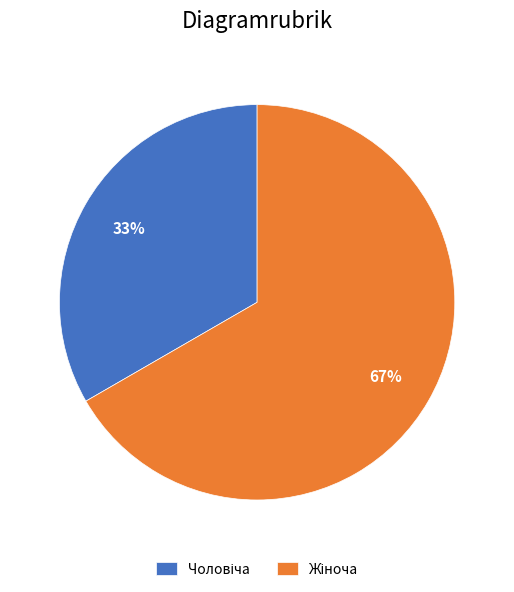

How many slices are in this pie chart?

2